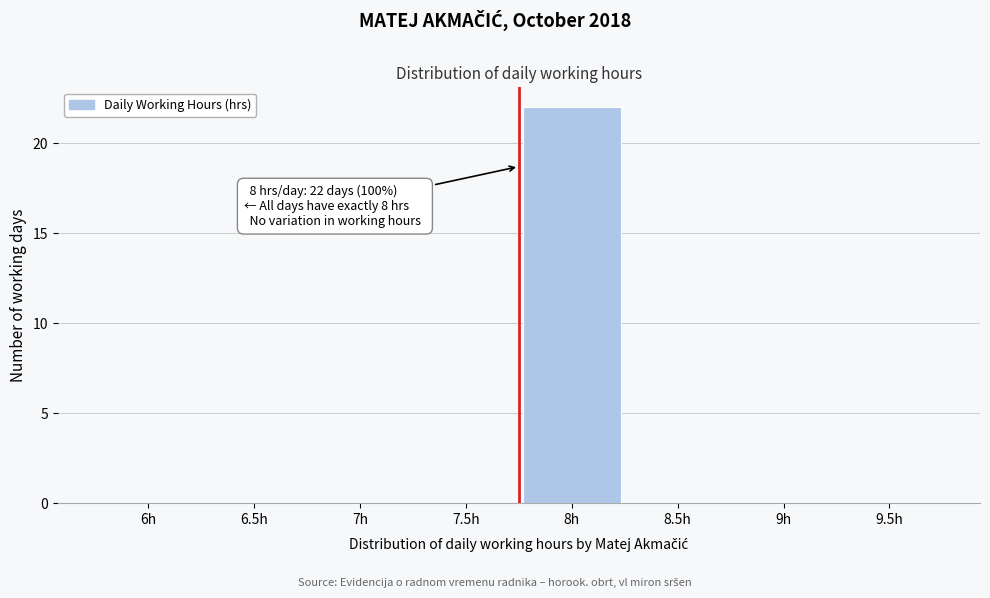

Reading left to right, what are all the values shown in this chart?

6h=0	6.5h=0	7h=0	7.5h=0	8h=22	8.5h=0	9h=0	9.5h=0